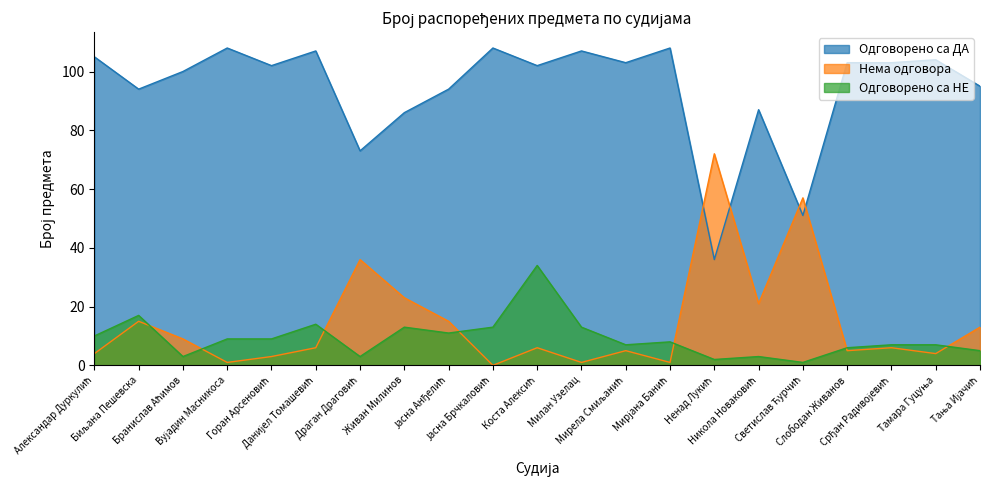

True or false: Нема одговора and Одговорено са ДА cross at least once.

True